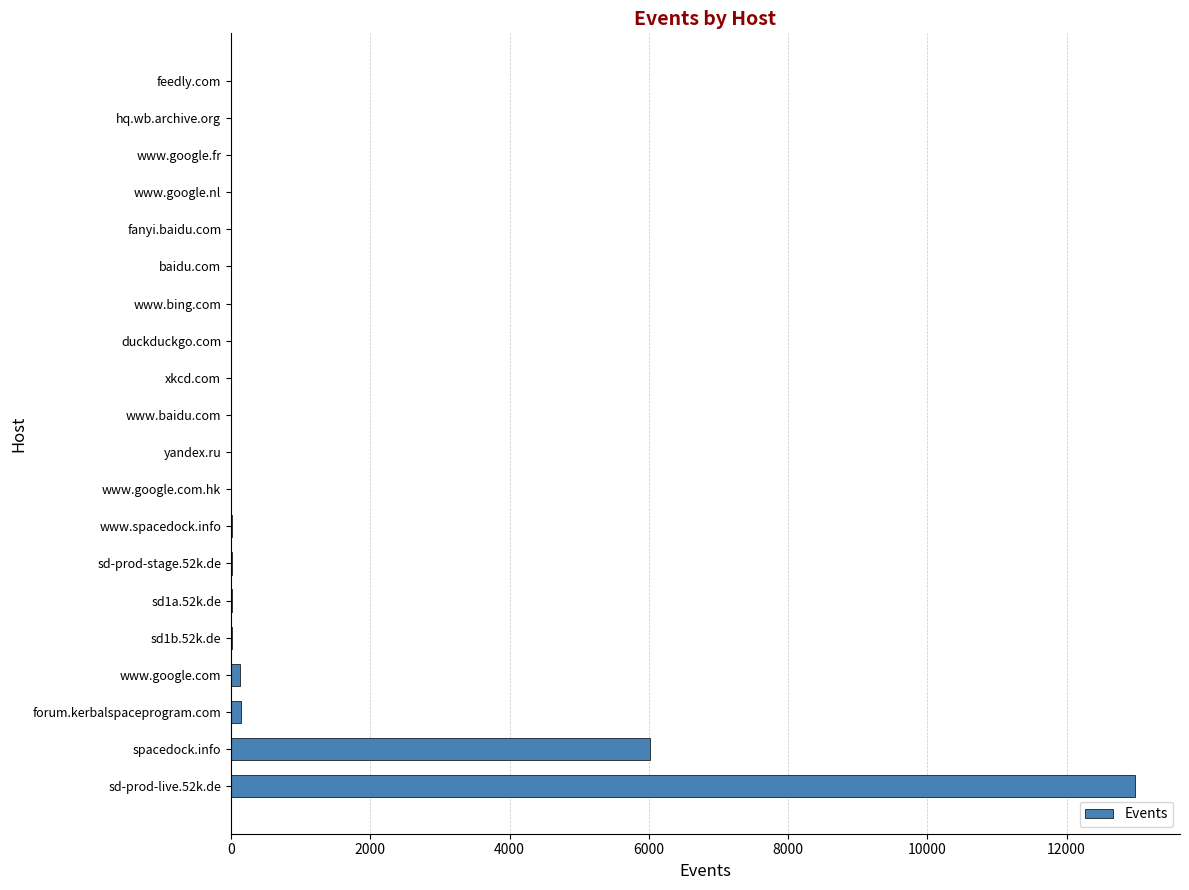

Are the bars grouped side by side (vs. stacked)?

No